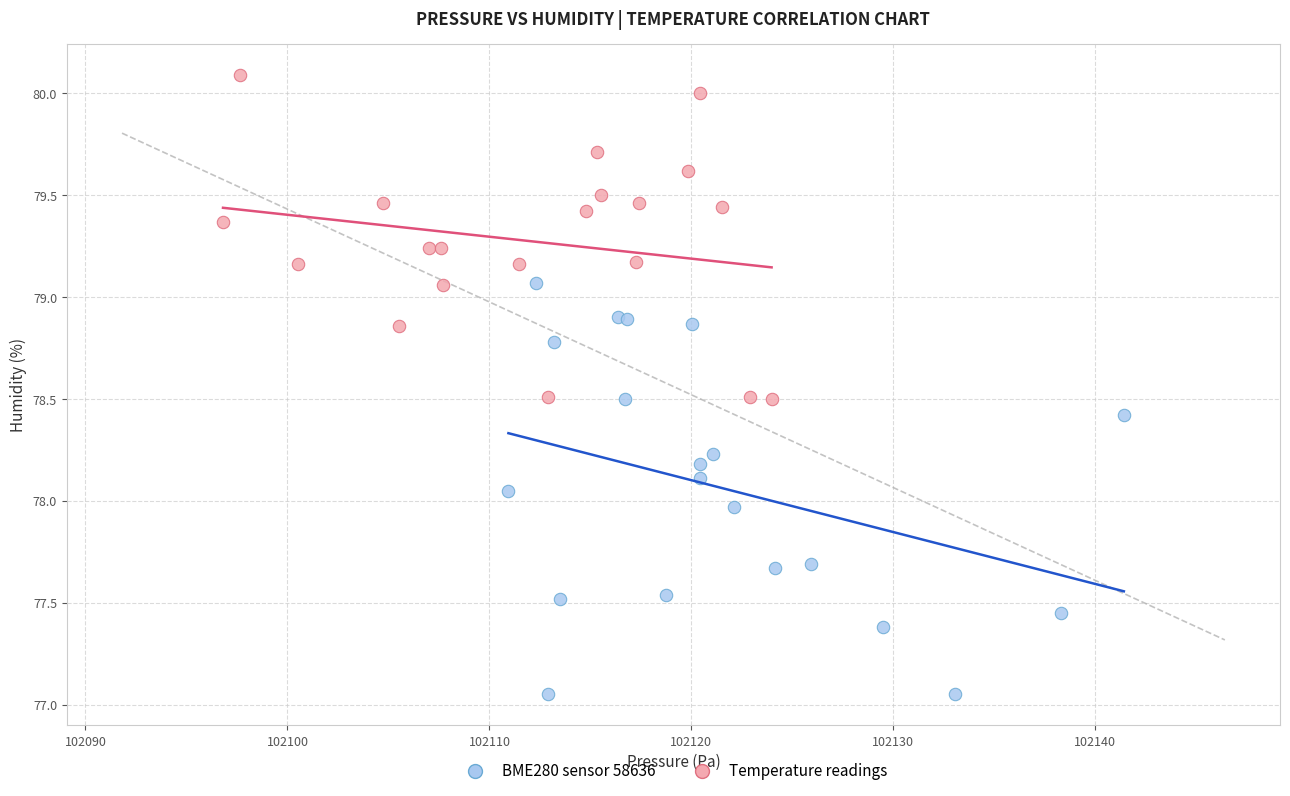

Which series reaches the maximum Y coordinate?

Temperature readings